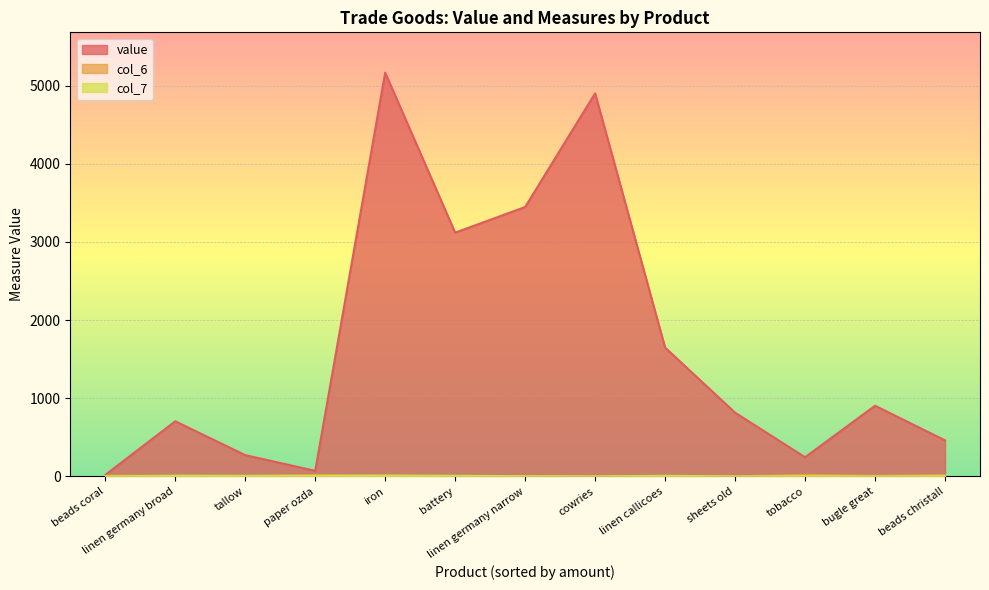

Reading right to left, extract all data points from this chart.

value: sheets old=815	linen germany broad=705	paper ozda=71	cowries=4900	tallow=272	beads coral=19	tobacco=245	linen germany narrow=3446	linen callicoes=1648	iron=5164	beads christall=461	battery=3118	bugle great=904
col_6: sheets old=0	linen germany broad=5	paper ozda=18	cowries=0	tallow=5	beads coral=10	tobacco=19	linen germany narrow=3	linen callicoes=7	iron=9	beads christall=17	battery=2	bugle great=7
col_7: sheets old=0	linen germany broad=9	paper ozda=6	cowries=0	tallow=7	beads coral=0	tobacco=3	linen germany narrow=3	linen callicoes=7	iron=10	beads christall=3	battery=8	bugle great=0